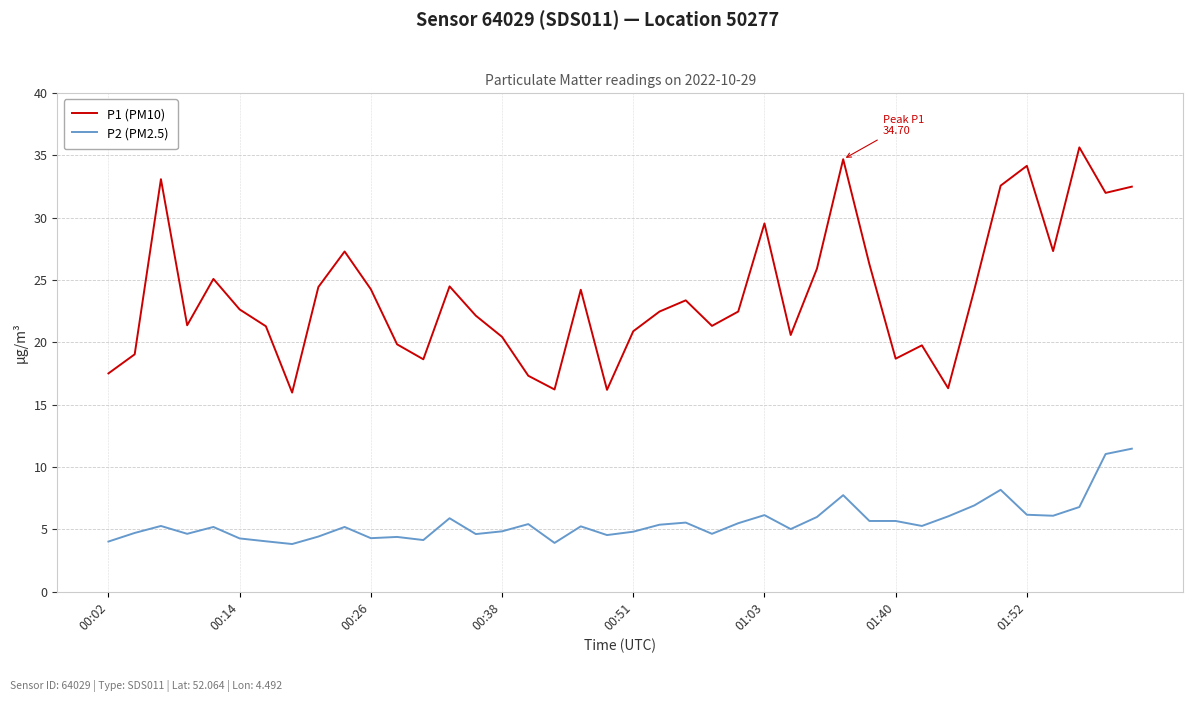

Rank the series by their average value, from highest to lowest.

P1 (PM10), P2 (PM2.5)